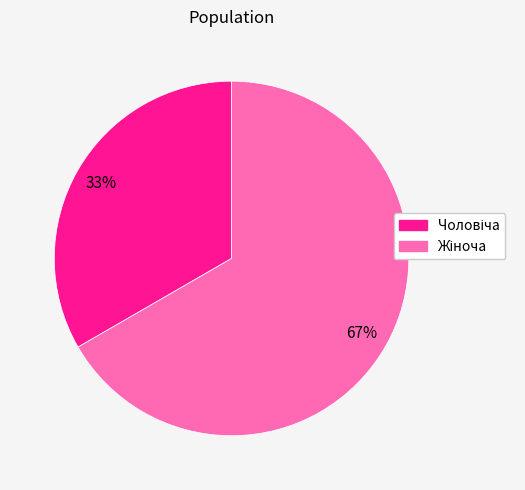

Count the number of slices in the pie.

2